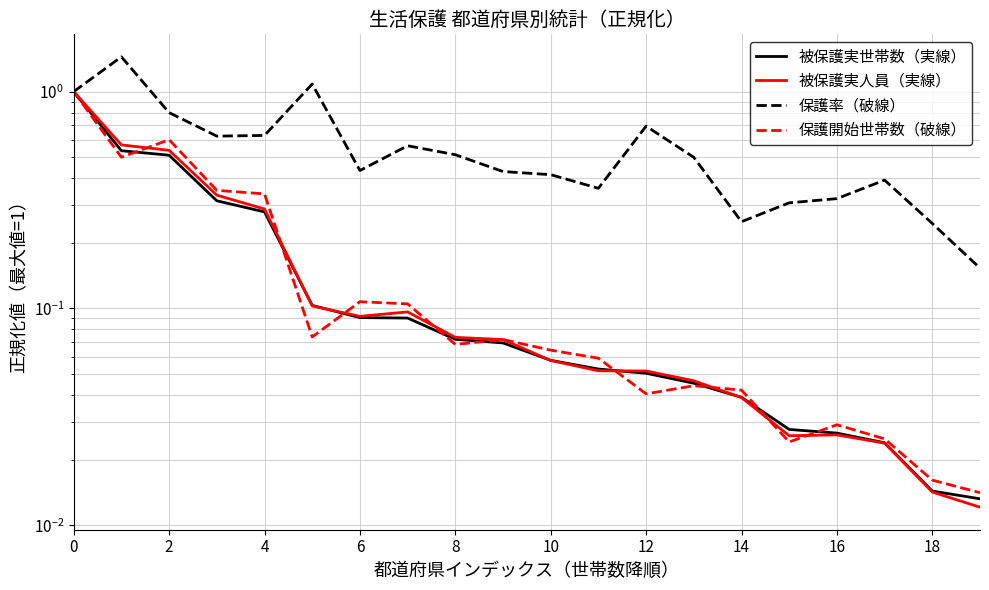

Where is 保護開始世帯数（破線） nearest to the value 0?

19